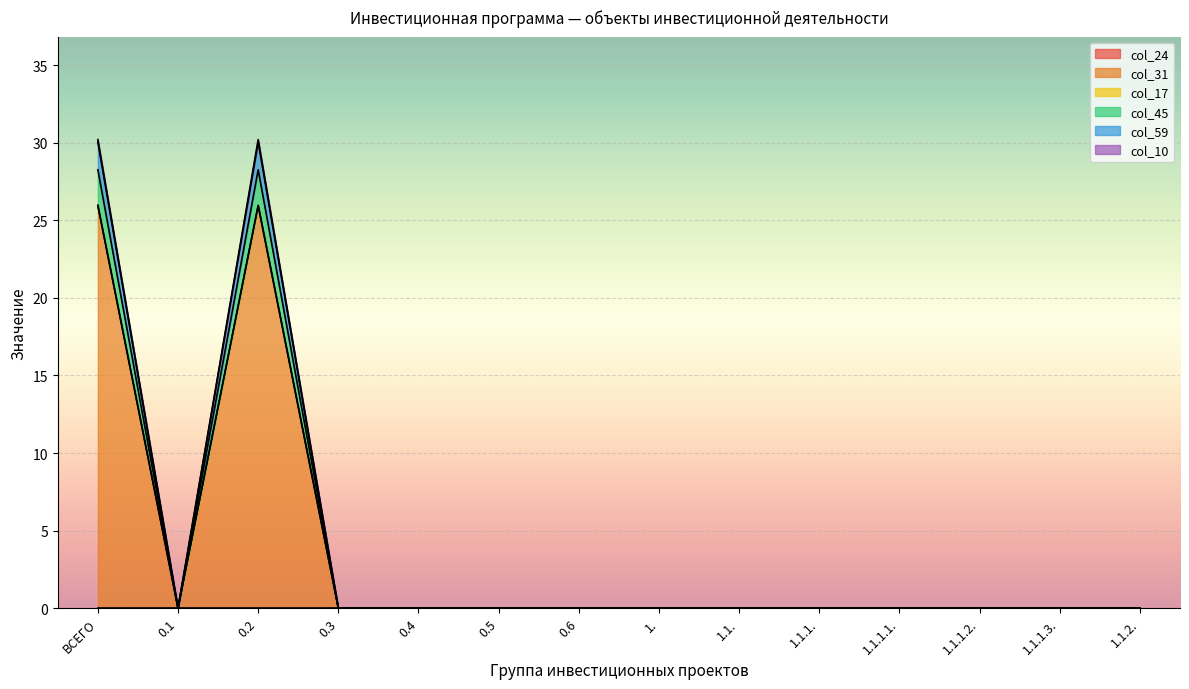

Rank the categories by col_31 value from lowest to highest.

0.1, 0.3, 0.4, 0.5, 0.6, 1., 1.1., 1.1.1., 1.1.1.1., 1.1.1.2., 1.1.1.3., 1.1.2., ВСЕГО, 0.2